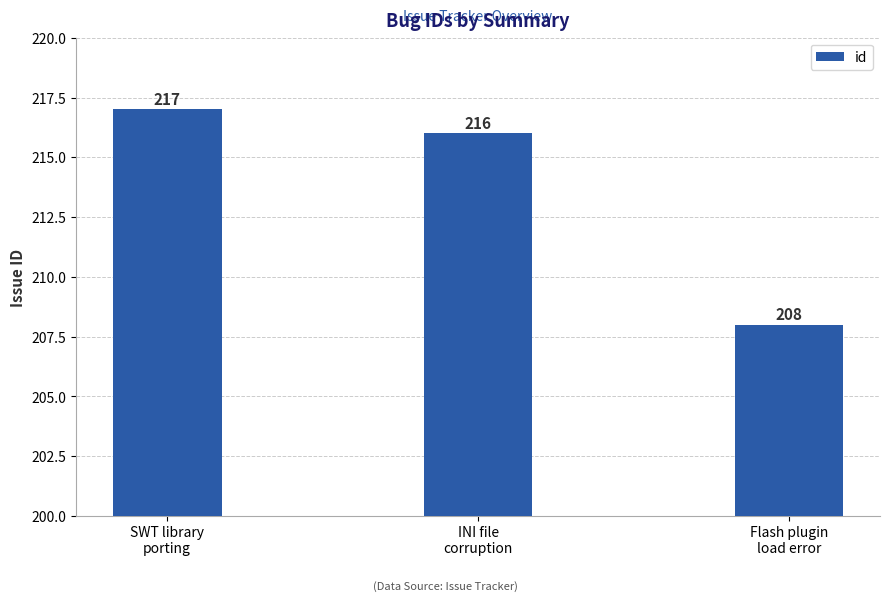

Does the chart contain stacked bars?

No